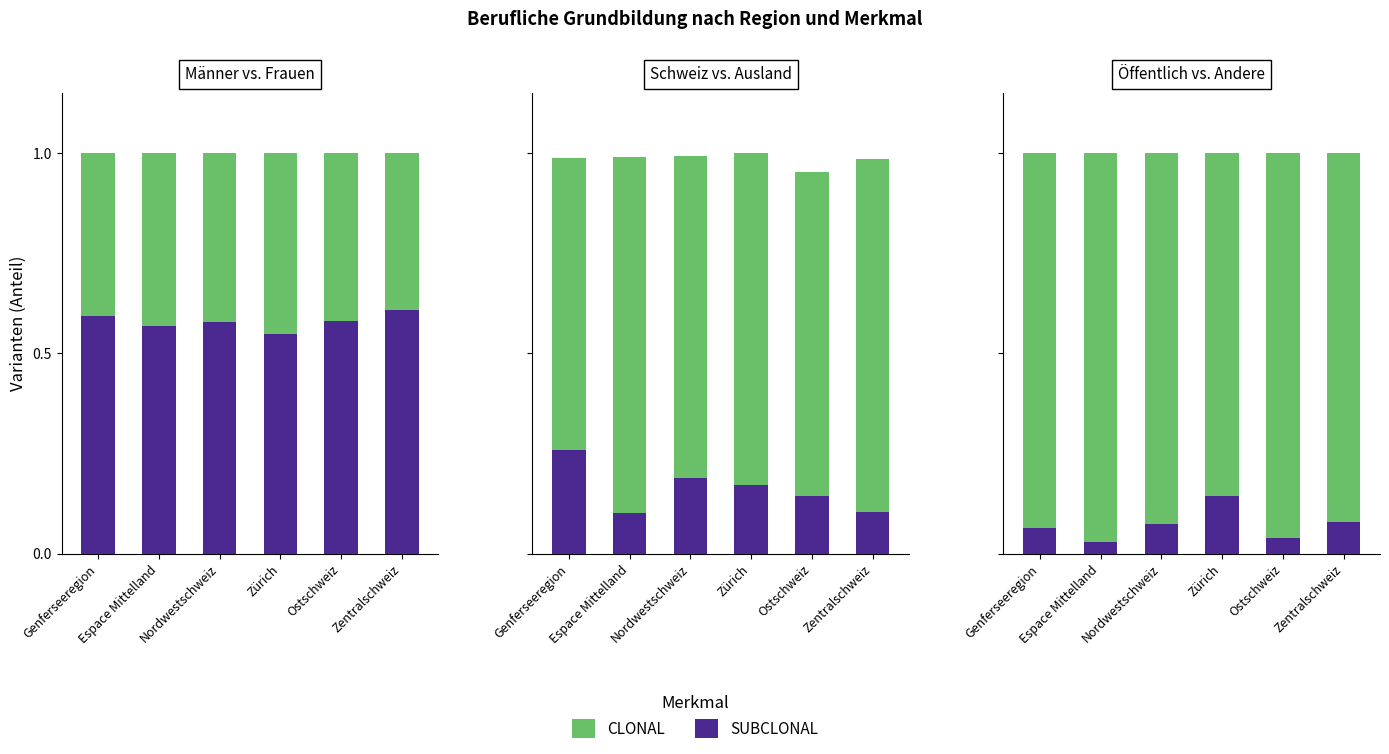

What is the difference between the Ausland values at Genferseeregion and Zürich?

0.1